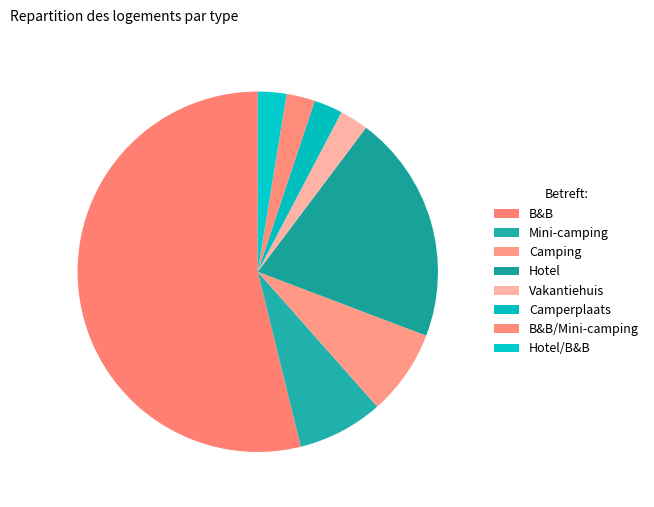

Which category has the smallest portion of the pie?

Vakantiehuis